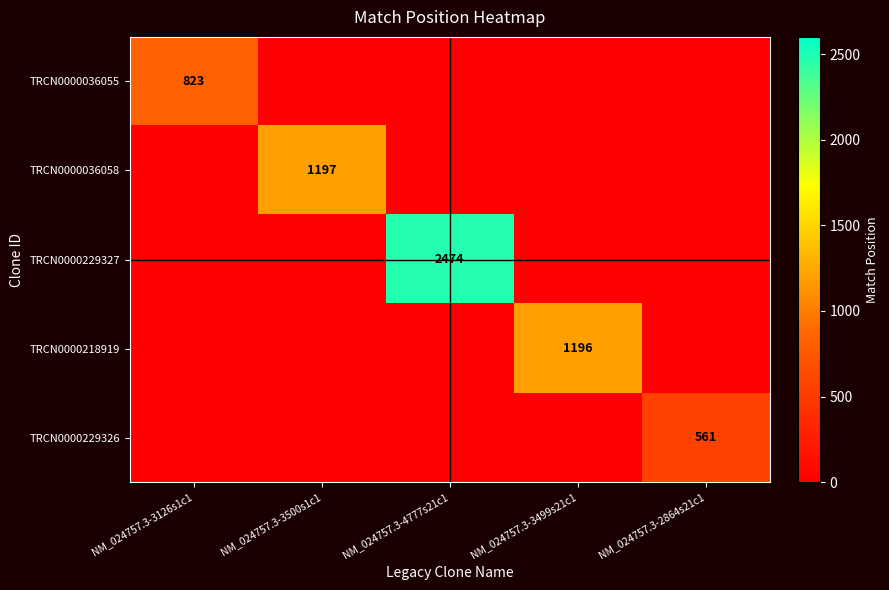

The value of TRCN0000218919 at NM_024757.3-3499s21c1 is 591. True or false?

False